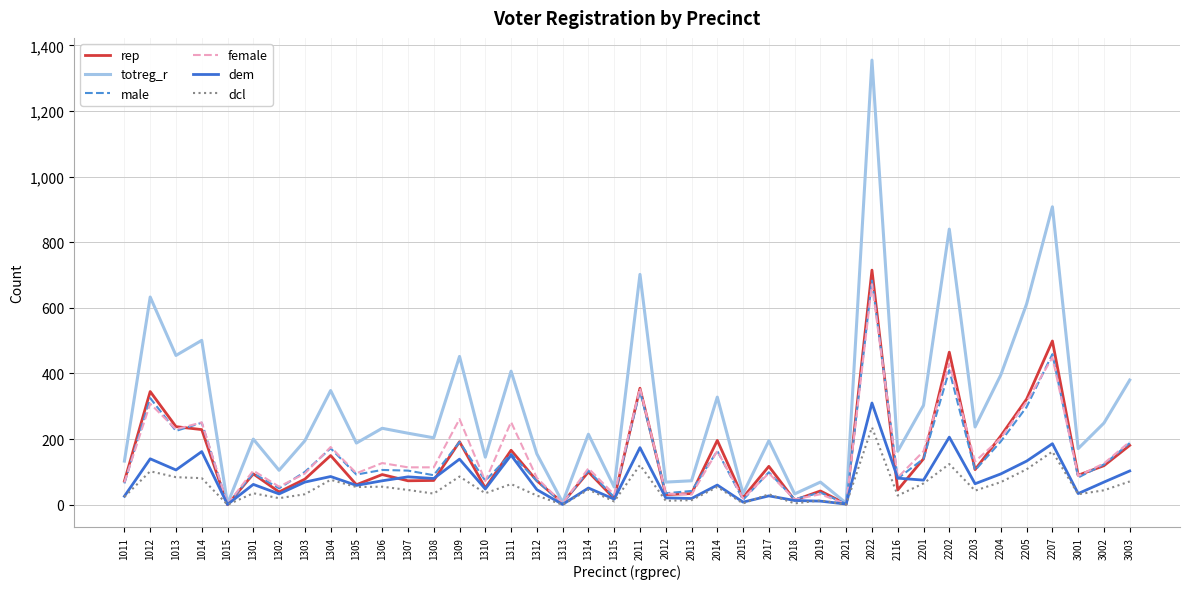

Between 1012 and 2018, which series saw the biggest shift?

totreg_r